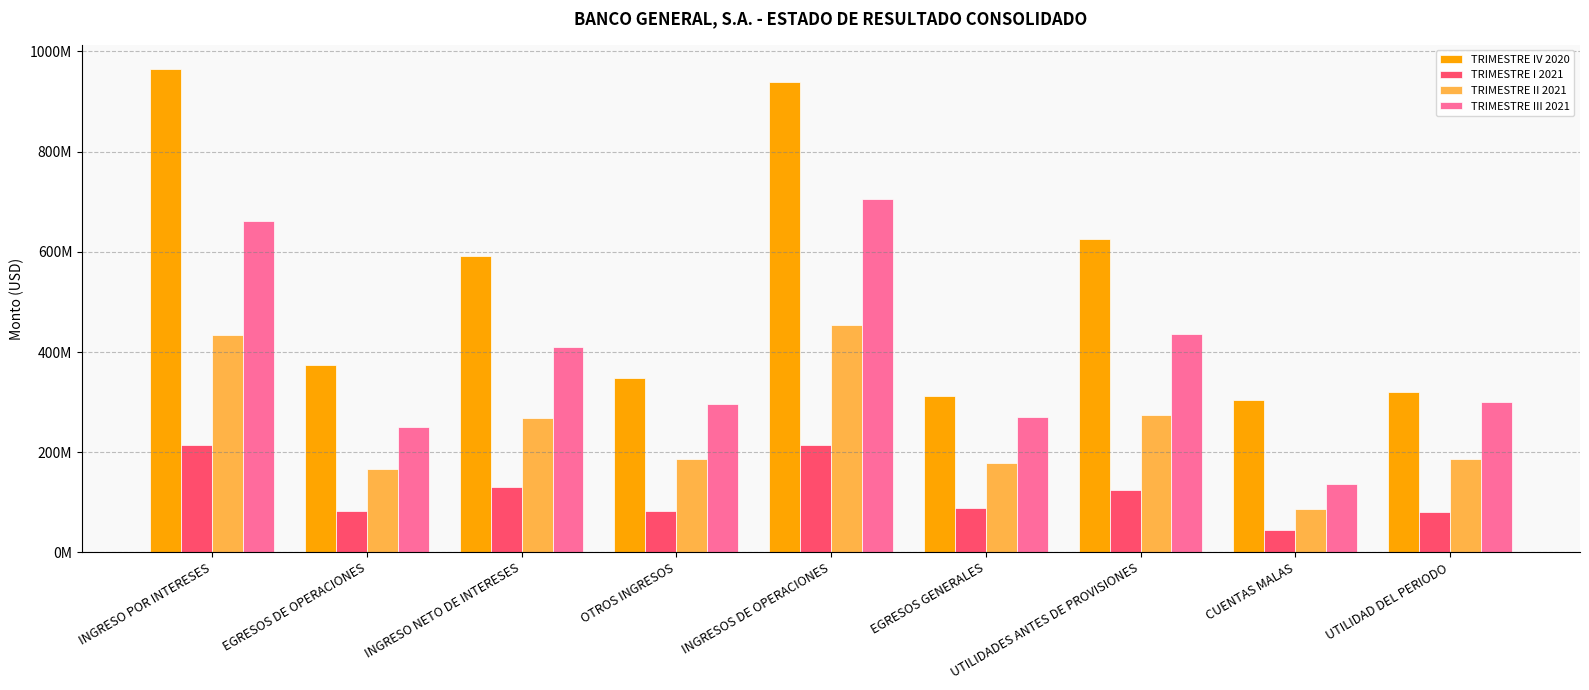

Rank the categories by TRIMESTRE II 2021 value from highest to lowest.

INGRESOS DE OPERACIONES, INGRESO POR INTERESES, UTILIDADES ANTES DE PROVISIONES, INGRESO NETO DE INTERESES, UTILIDAD DEL PERIODO, OTROS INGRESOS, EGRESOS GENERALES, EGRESOS DE OPERACIONES, CUENTAS MALAS